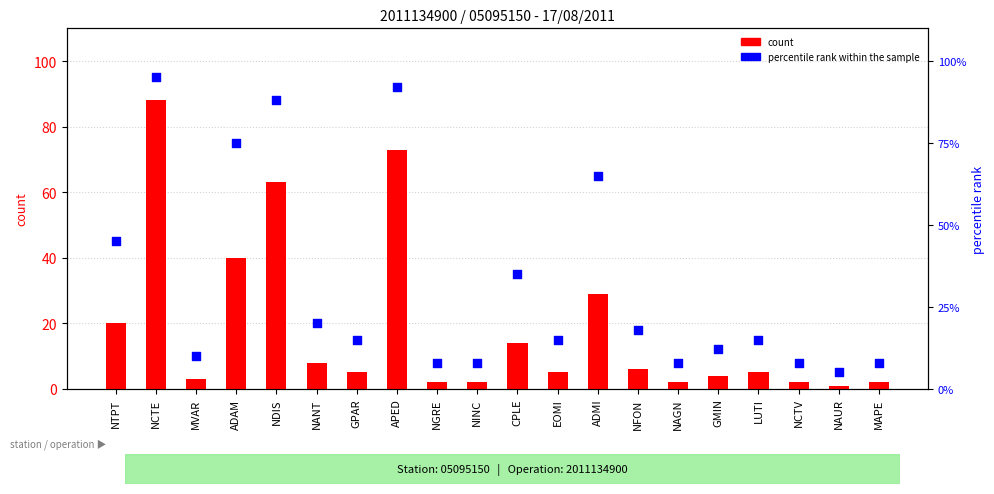

At how many categories does at least one series exceed 48?

5